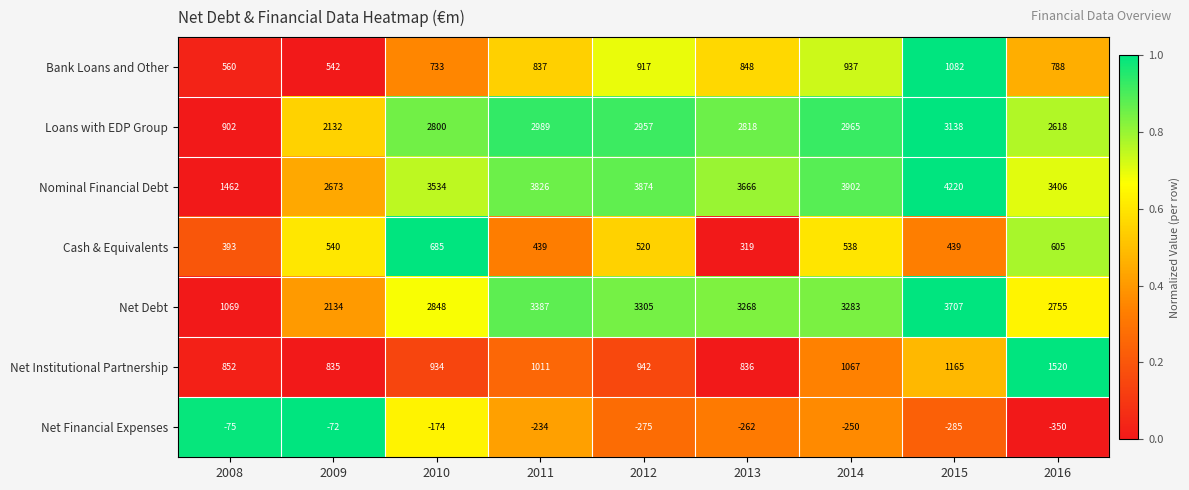

What is the difference between the maximum and minimum values in the Net Institutional Partnership series?

685